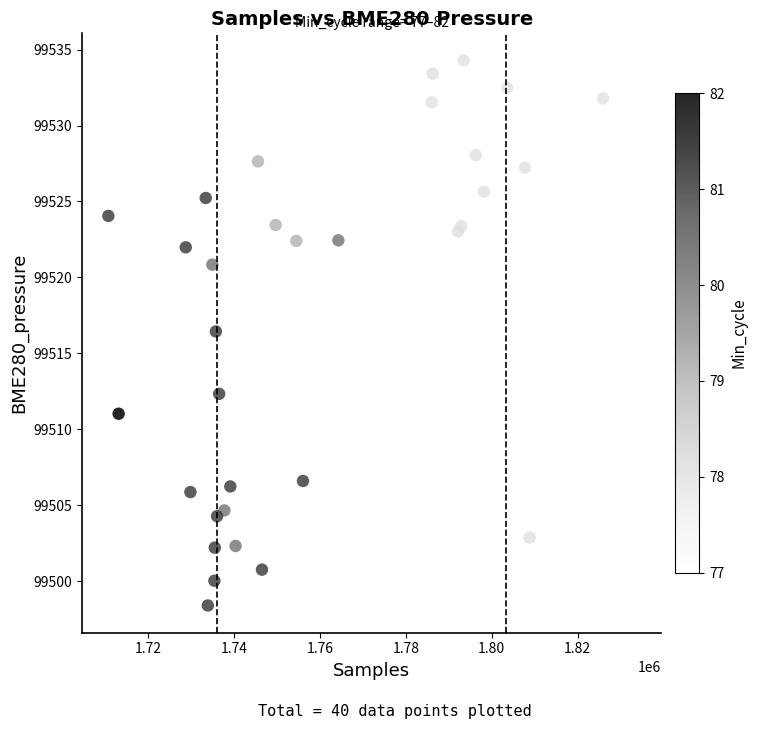

What Y value in the scatter plot is closest to 99516?

99516.4